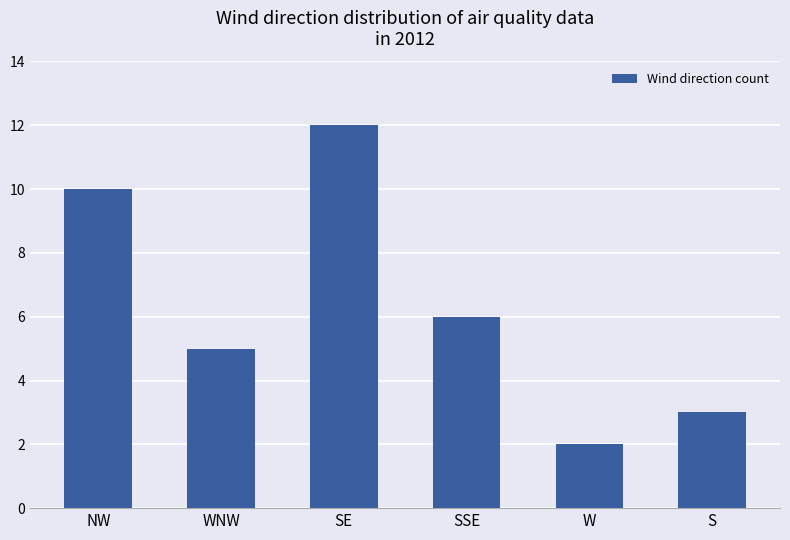

Which has a higher value, SSE or SE?

SE